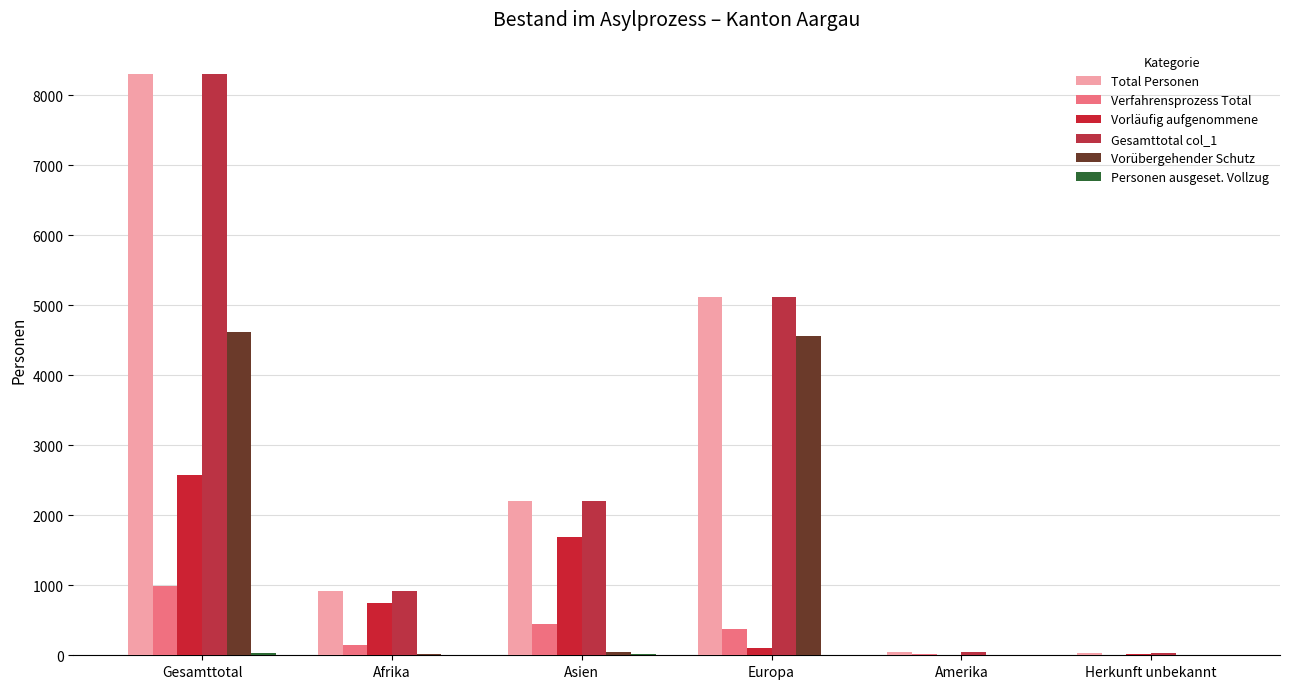

List the series in order of their peak value, highest first.

Total Personen, Gesamttotal col_1, Vorübergehender Schutz, Vorläufig aufgenommene, Verfahrensprozess Total, Personen ausgeset. Vollzug